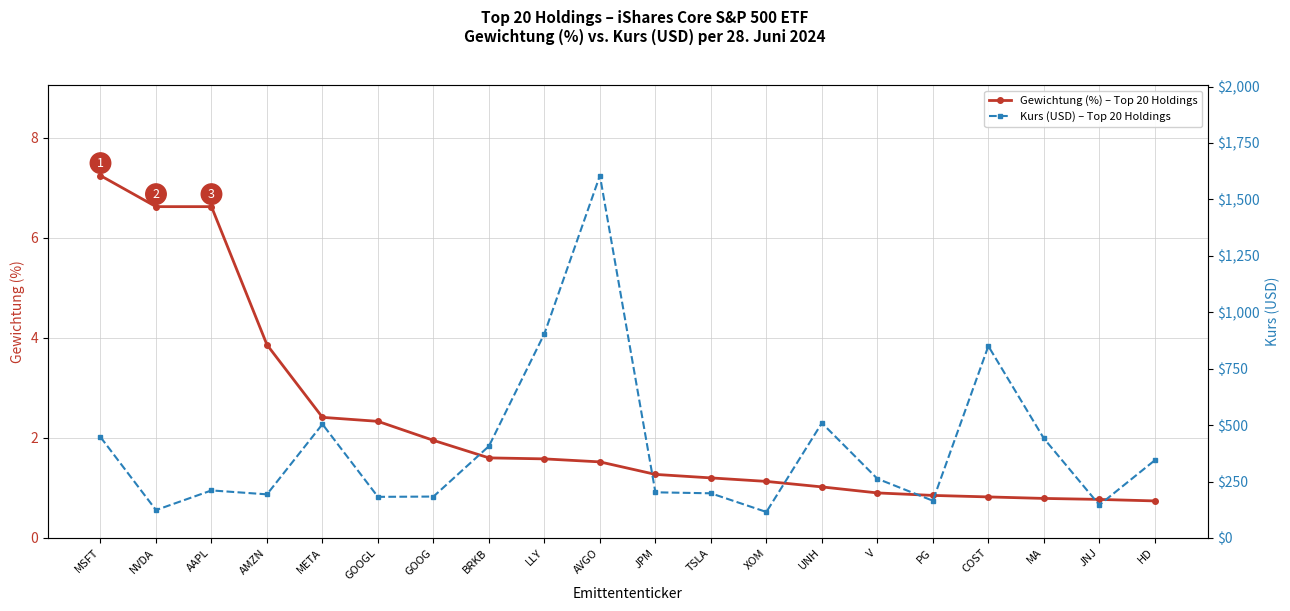

Reading left to right, list all the values displayed in this chart.

Gewichtung (%) – Top 20 Holdings: 7.2	6.6	6.6	3.9	2.4	2.3	1.9	1.6	1.6	1.5	1.3	1.2	1.1	1.0	0.9	0.8	0.8	0.8	0.8	0.7
Kurs (USD) – Top 20 Holdings: 446.9	123.5	210.6	193.2	504.2	182.2	183.4	406.8	905.4	1605.5	202.3	197.9	115.1	509.3	262.5	164.9	850.0	441.2	146.2	344.2